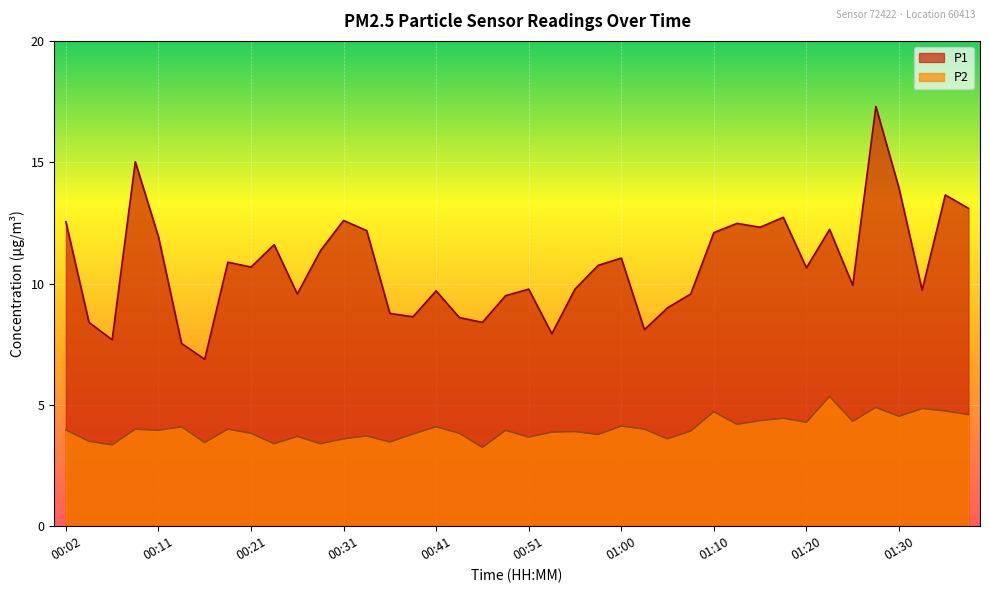

What is the minimum value shown in the chart?

3.2